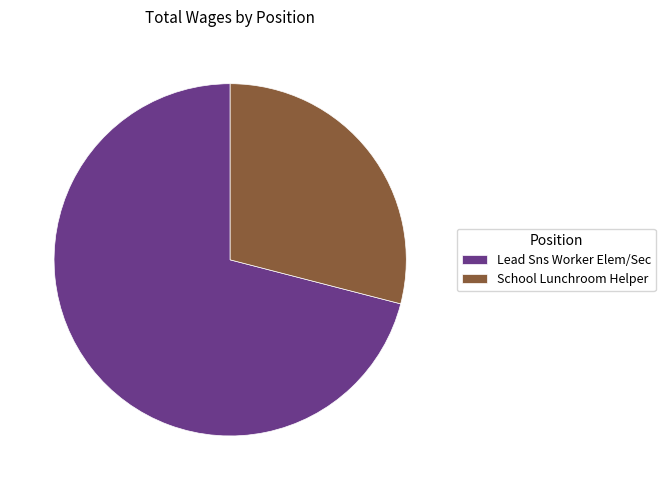

What percentage is the School Lunchroom Helper slice, to the nearest percent?

29%